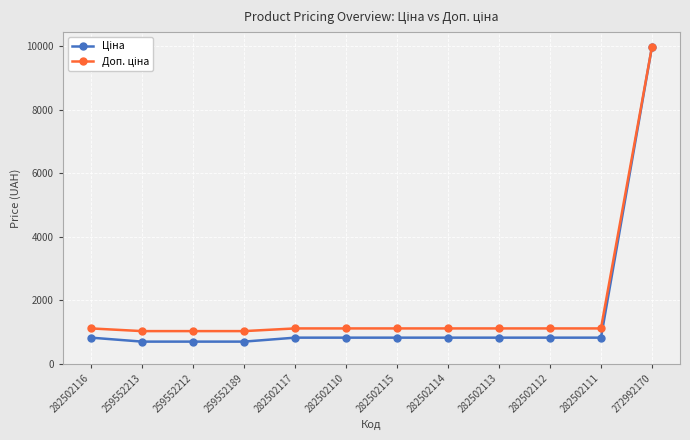

At which category is the sum across all series the highest?

272992170